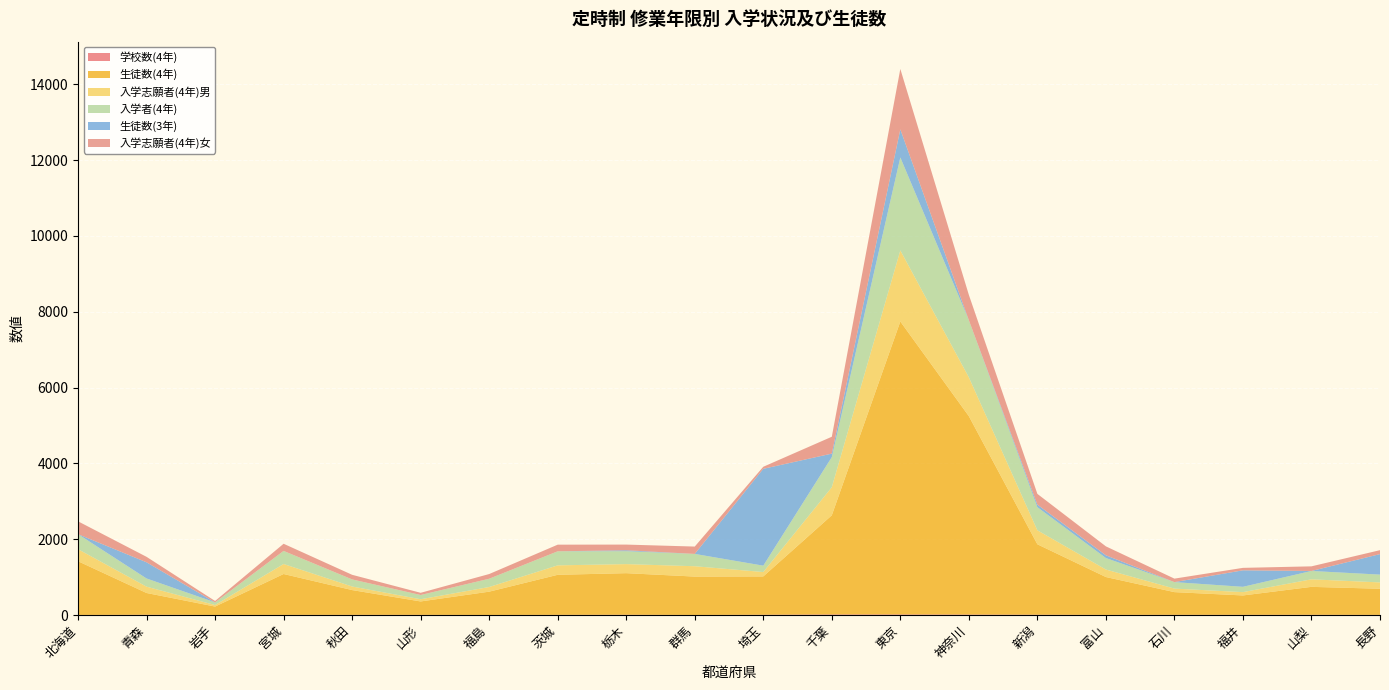

Reading left to right, transcribe all the data shown in this chart.

学校数(4年): 2	8	2	4	5	5	2	5	8	2	8	16	16	13	9	4	6	6	7	4
生徒数(4年): 1417	573	221	1078	653	353	614	1056	1096	1012	1010	2615	7728	5233	1857	998	598	510	736	689
入学志願者(4年)男: 318	167	40	264	94	58	123	249	239	273	116	740	1875	1025	369	198	93	88	199	167
入学者(4年): 396	216	70	345	187	112	218	371	341	325	168	794	2453	1507	610	303	171	140	220	206
生徒数(3年): 0	427	0	0	0	0	0	0	24	0	2555	93	740	0	68	72	0	435	0	541
入学志願者(4年)女: 339	144	37	189	122	58	124	175	150	194	54	445	1594	668	283	236	92	65	122	104